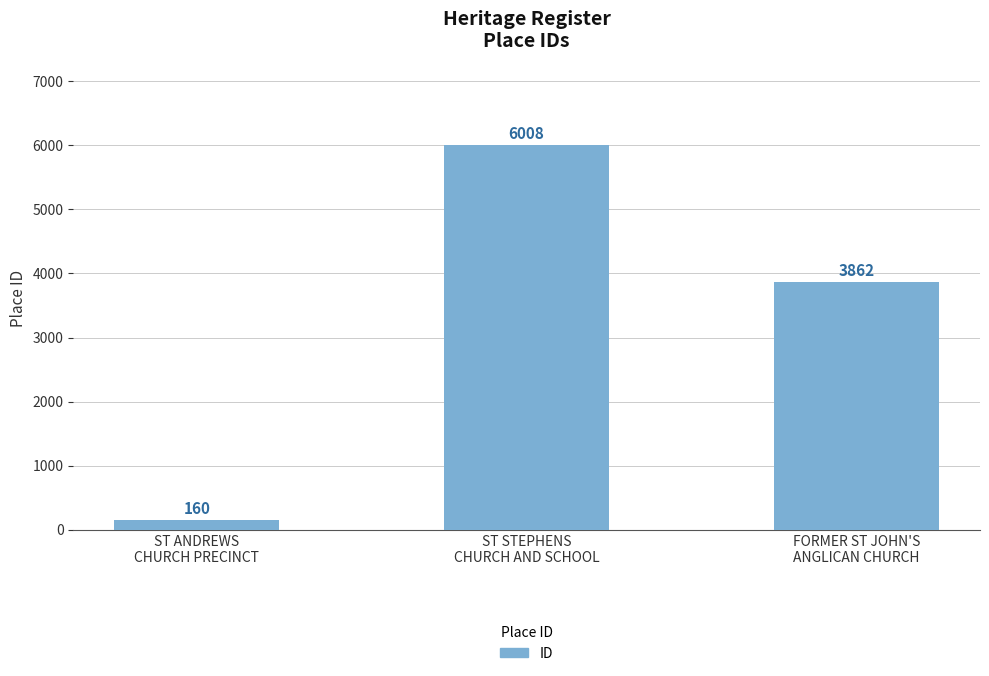

What is the value of the 1st bar from the left?

160